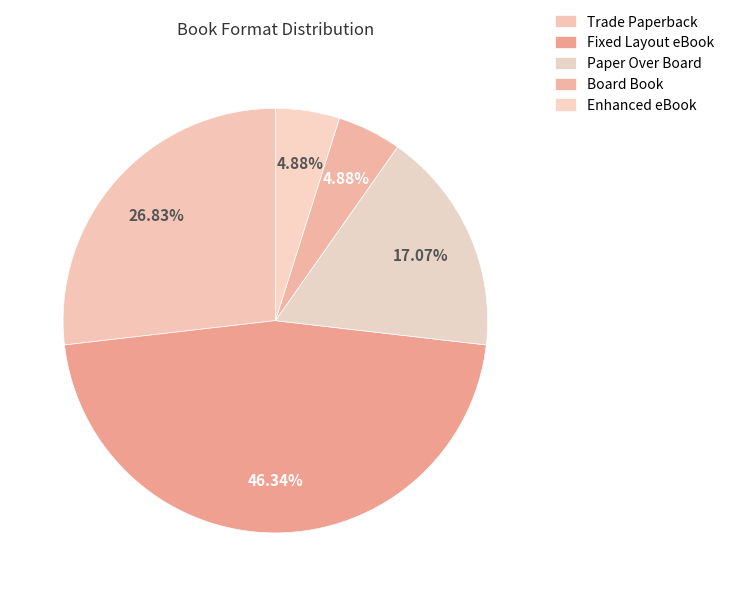

Count the number of slices in the pie.

5